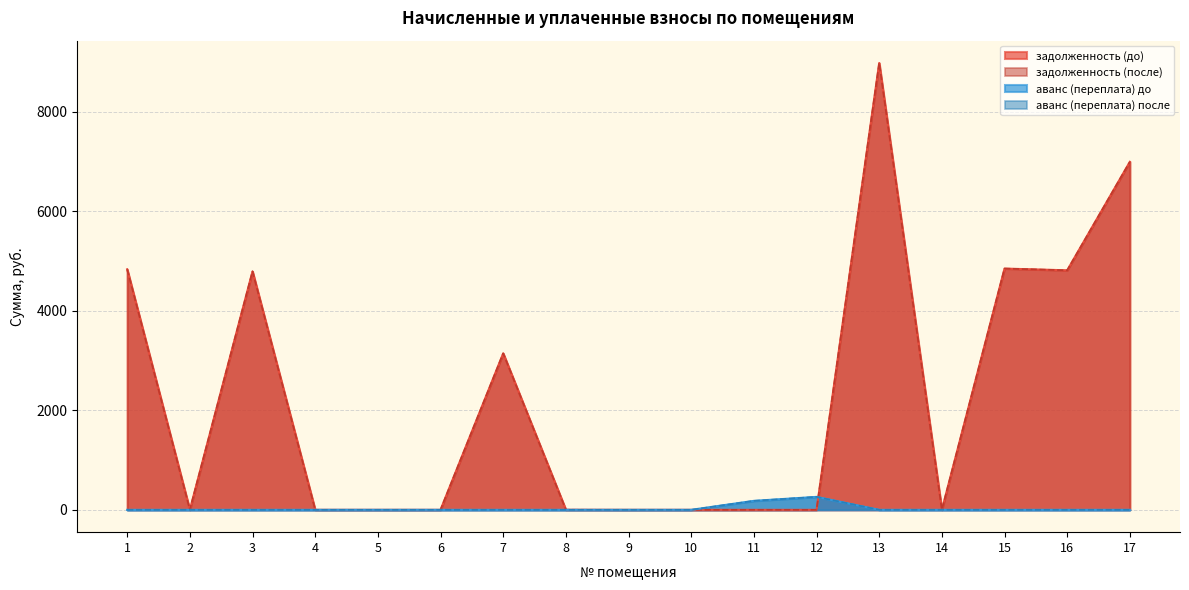

Between 5 and 8, which series saw the biggest shift?

задолженность (до)